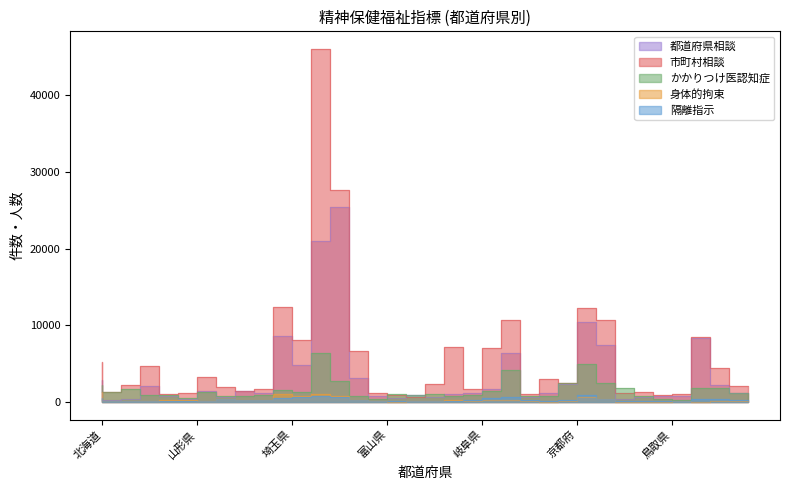

Rank the series at 山口県 from highest to lowest value.

市町村相談, かかりつけ医認知症, 都道府県相談, 隔離指示, 身体的拘束